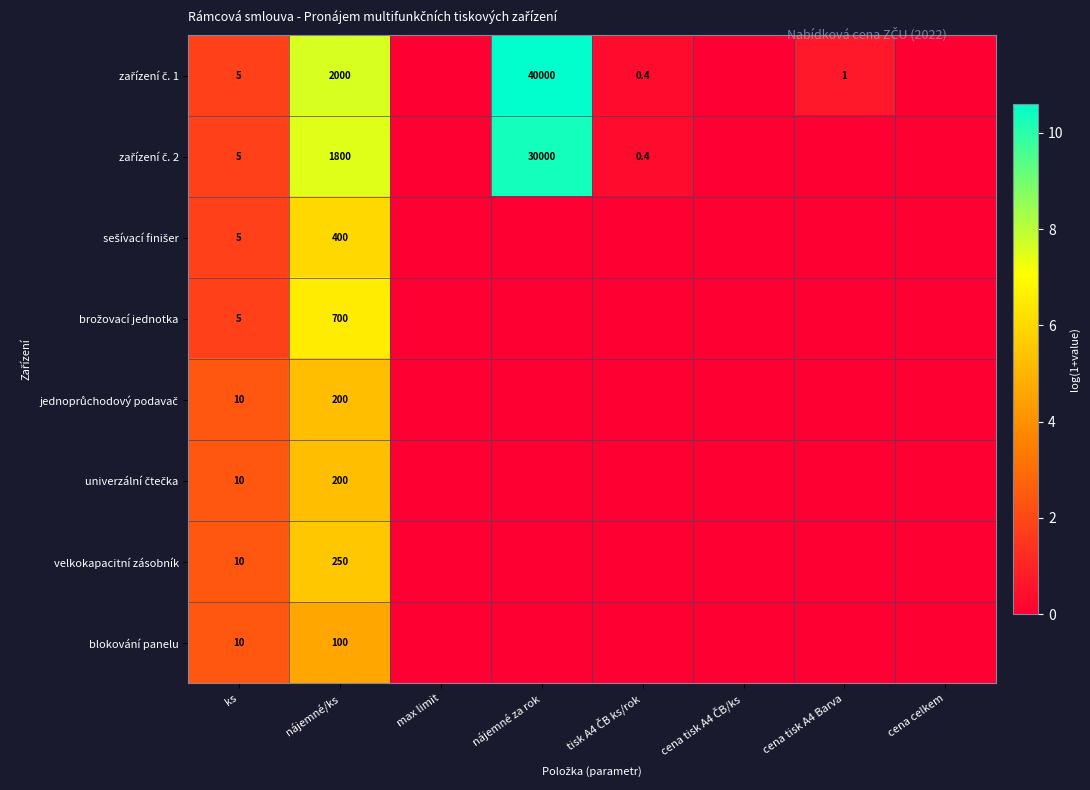

Is it true that blokování panelu equals 136.0 at nájemné/ks?

False